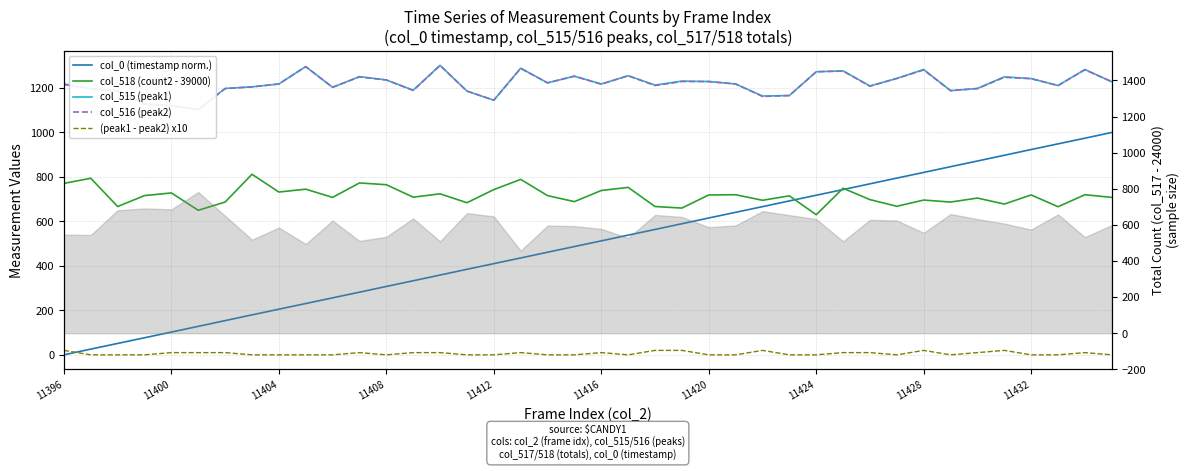

At which category is the sum across all series the highest?

38